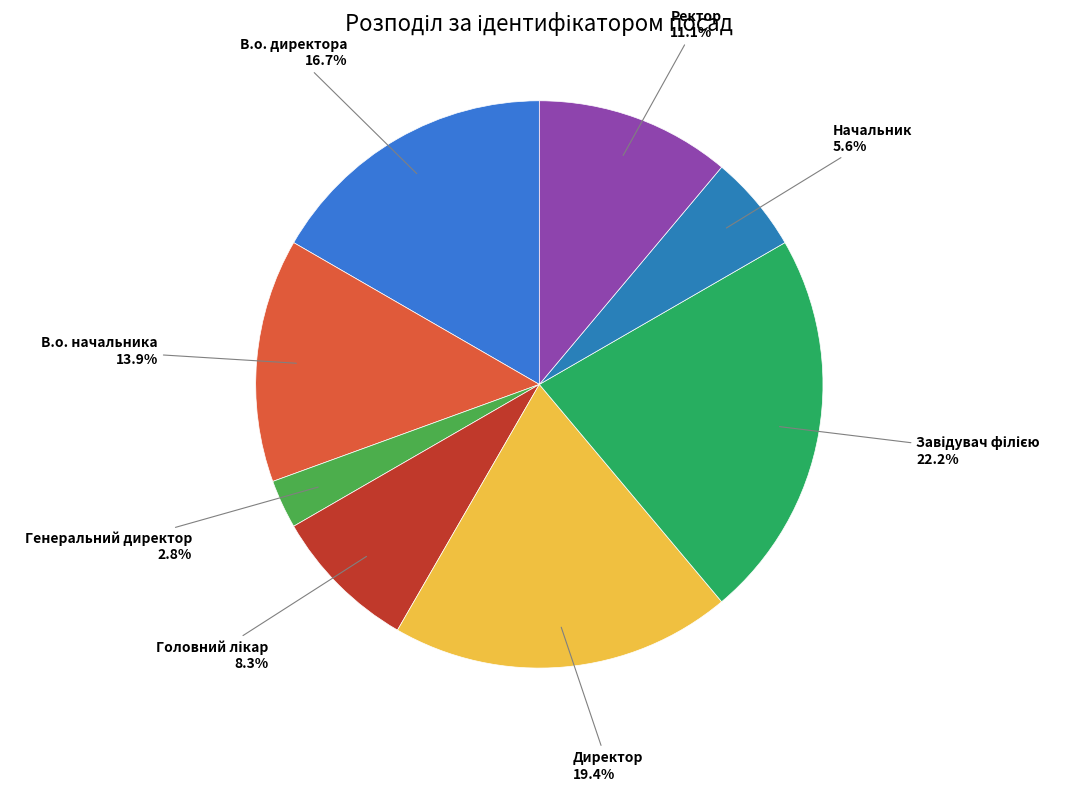

Combined, do Начальник and Директор account for over 50%?

No